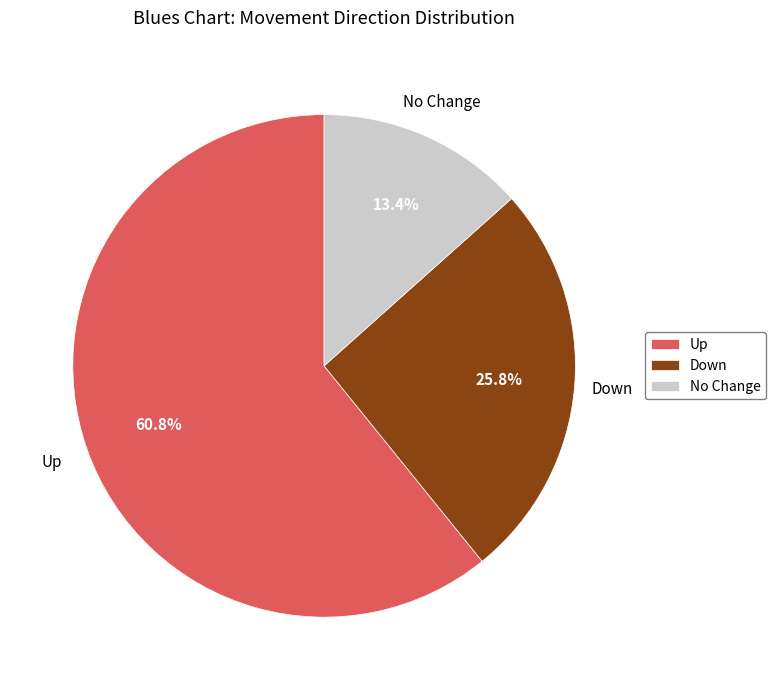

What is the ratio of the value at Down to the value at Up?

0.4